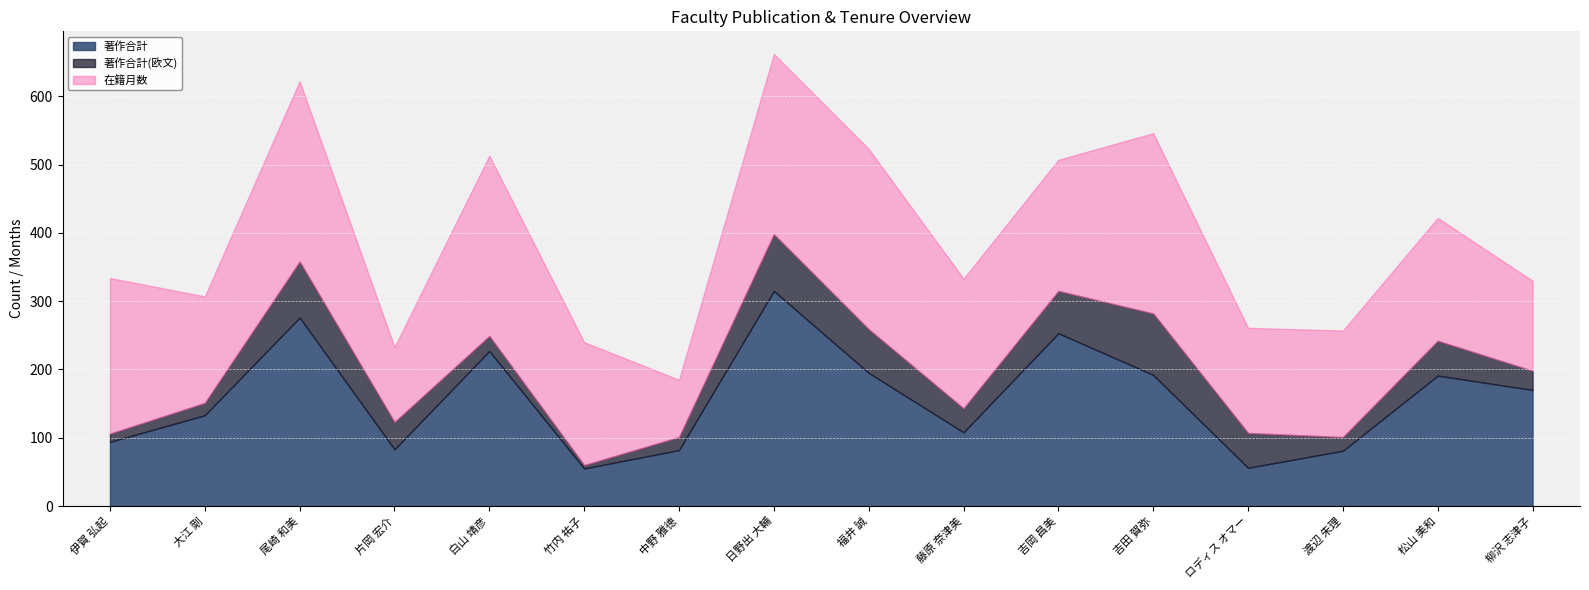

The value of 著作合計 at 松山 美和 is 256. True or false?

False